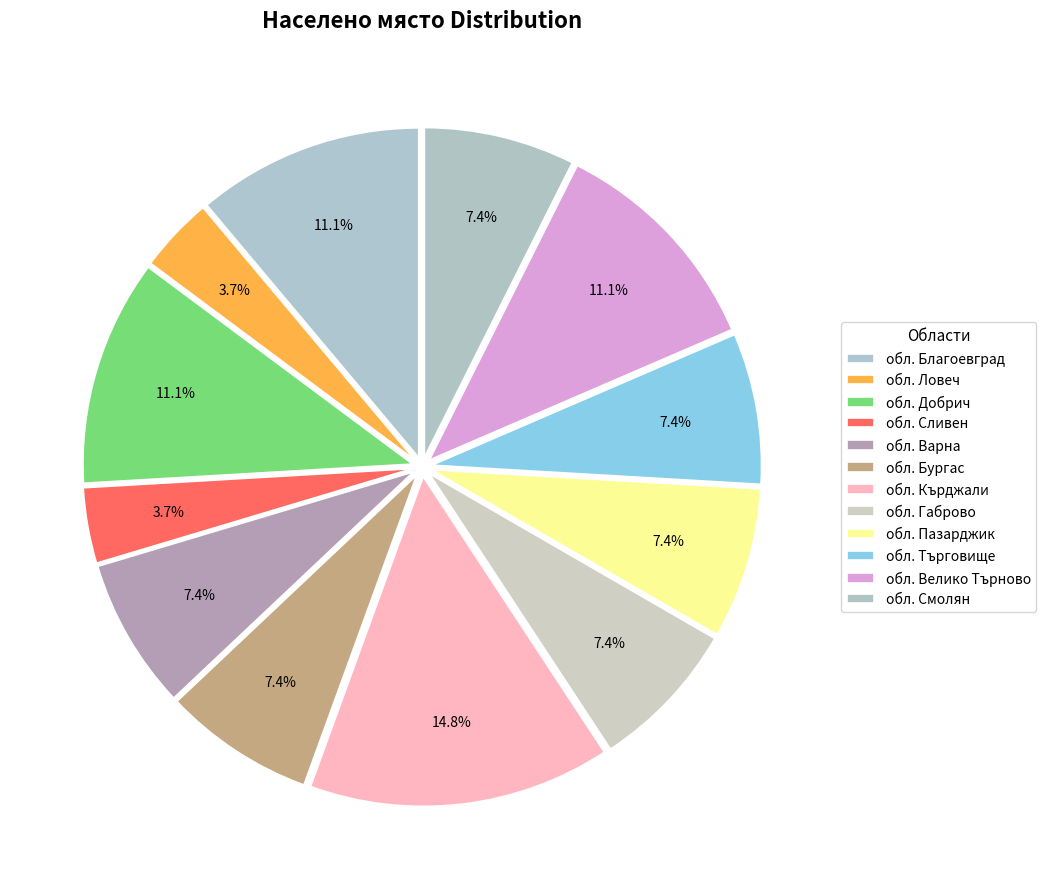

To the nearest percent, what is the difference between the largest and smallest slice percentages?

11%